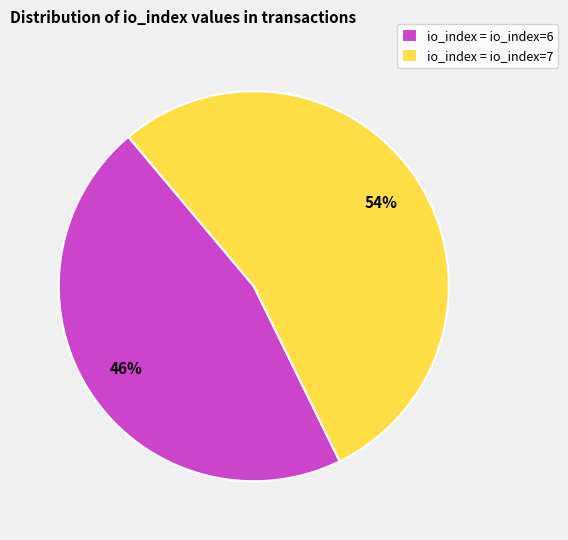

Rank the categories by value from highest to lowest.

io_index = io_index=7, io_index = io_index=6